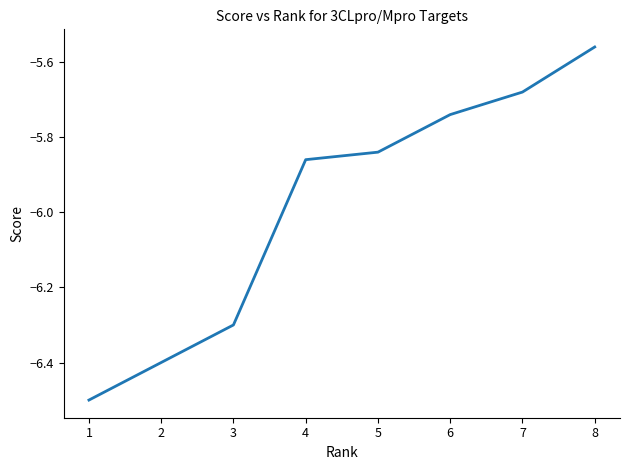

The chart shows a value of -2.2 at 2. True or false?

False